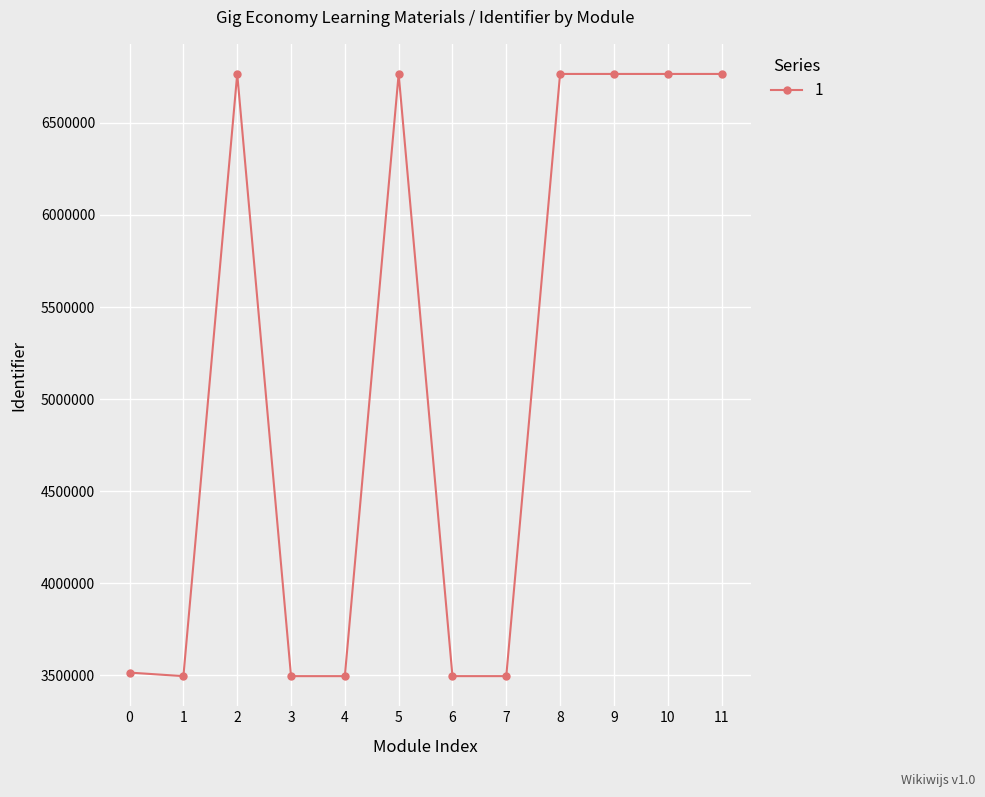

What is the greatest value displayed?

6766078